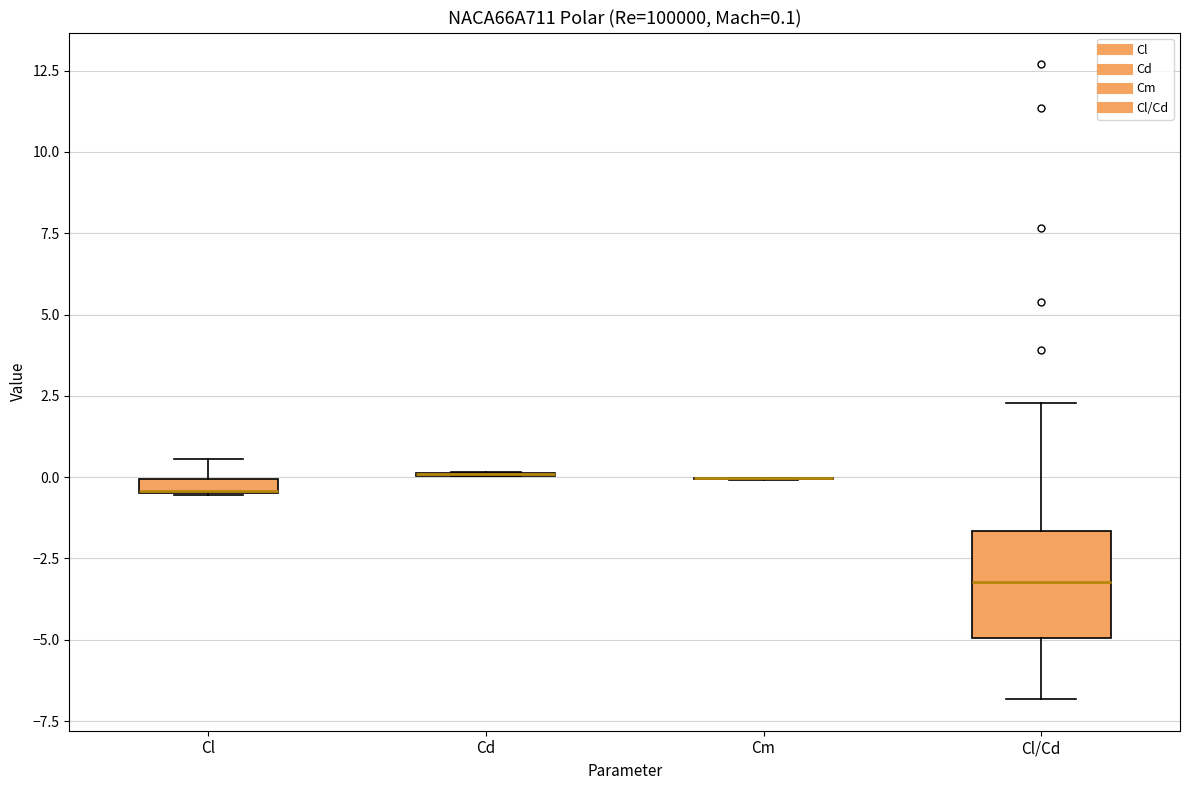

Which box is the tallest, from its lower edge to its upper edge?

Cl/Cd